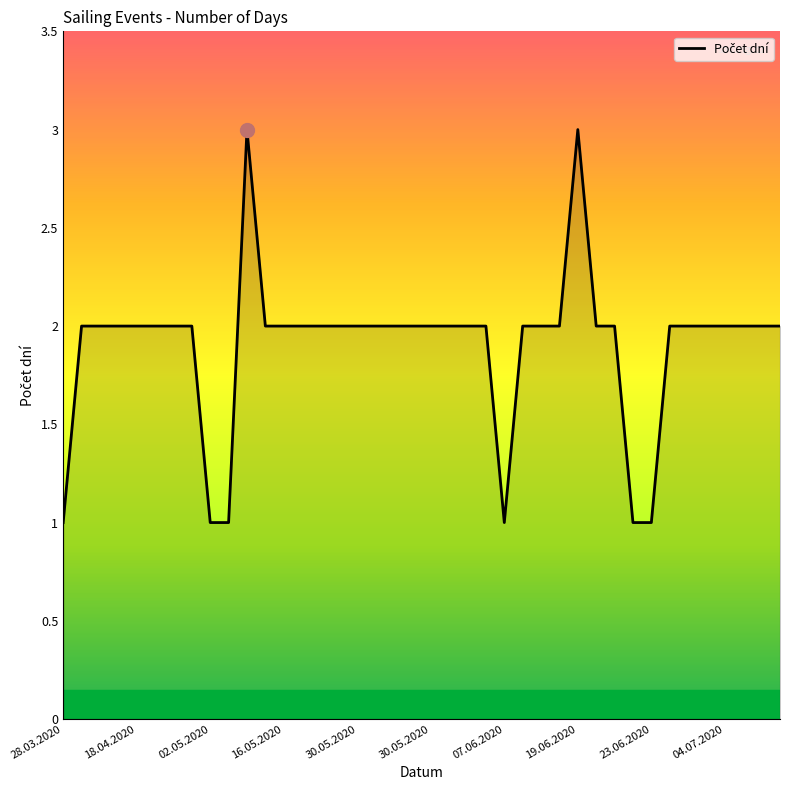

What is the maximum value shown in the chart?

3